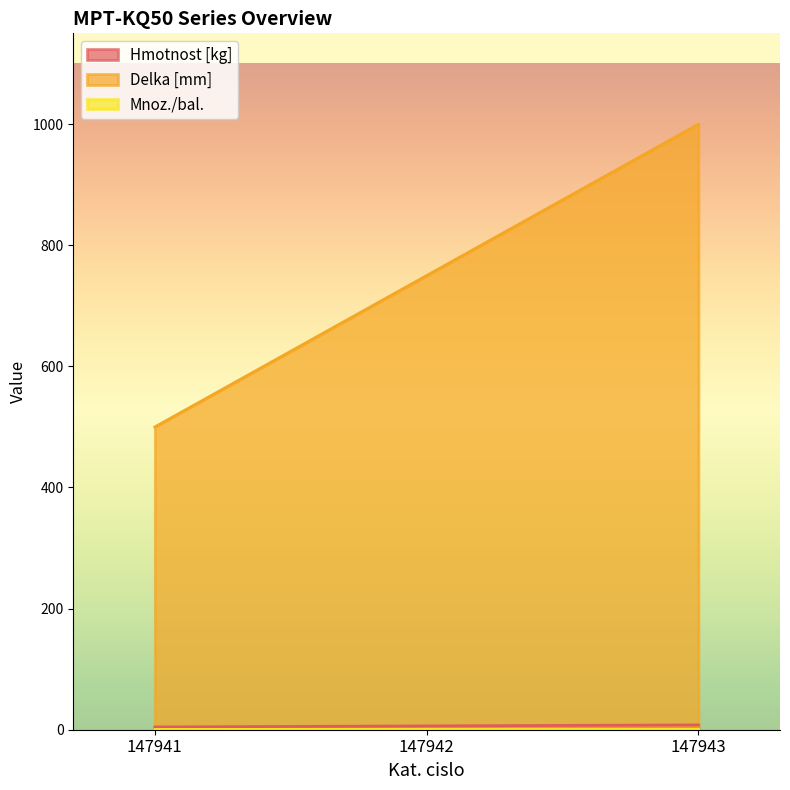

Reading right to left, transcribe all the data shown in this chart.

Hmotnost [kg]: 147943=8.0	147942=6.2	147941=4.5
Delka [mm]: 147943=1000.0	147942=750.0	147941=500.0